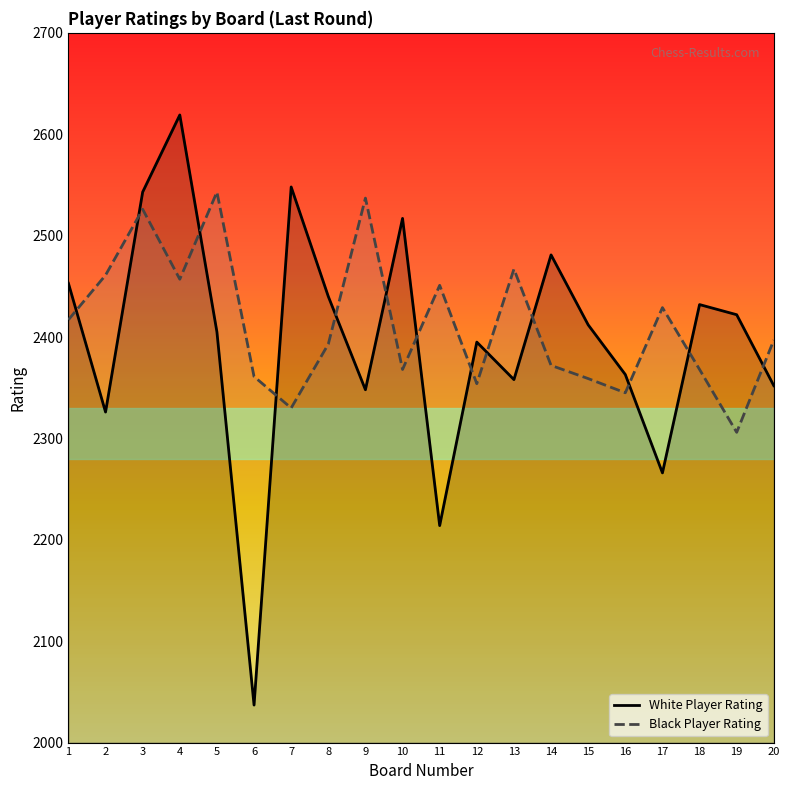

At which category does White Player Rating reach its first local valley?

2